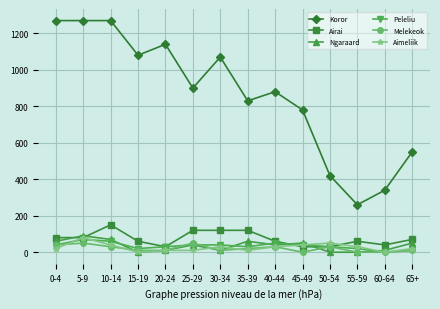

What is the difference between the maximum and second lowest values in the Peleliu series?

60